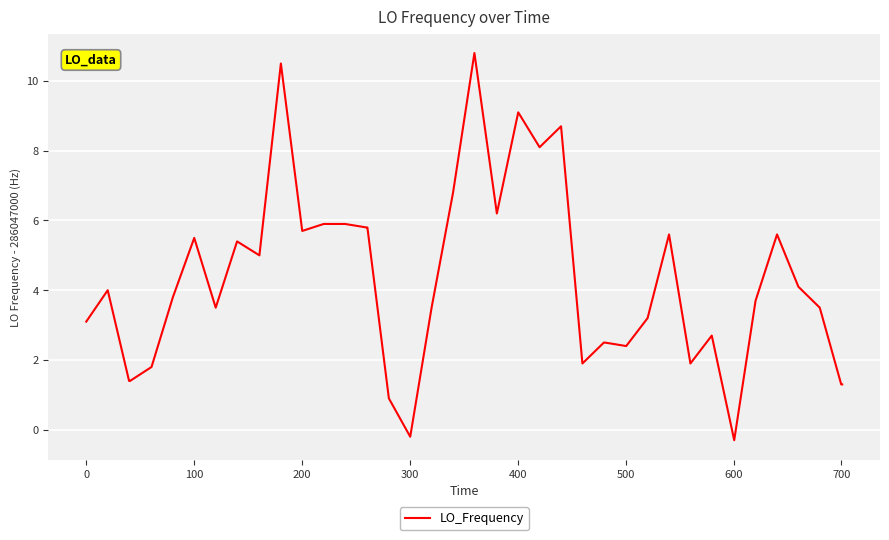

What is the maximum value shown in the chart?

10.8